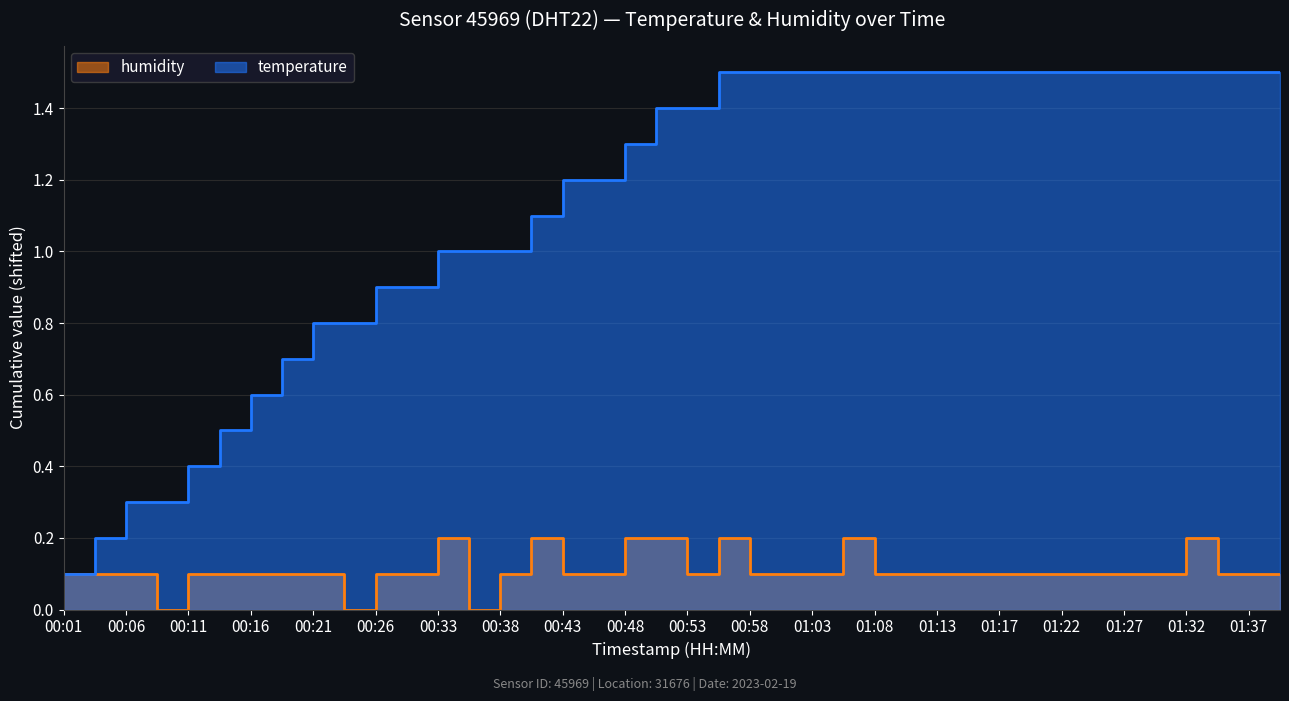

What is the value of the 19th point from the left?

0.2